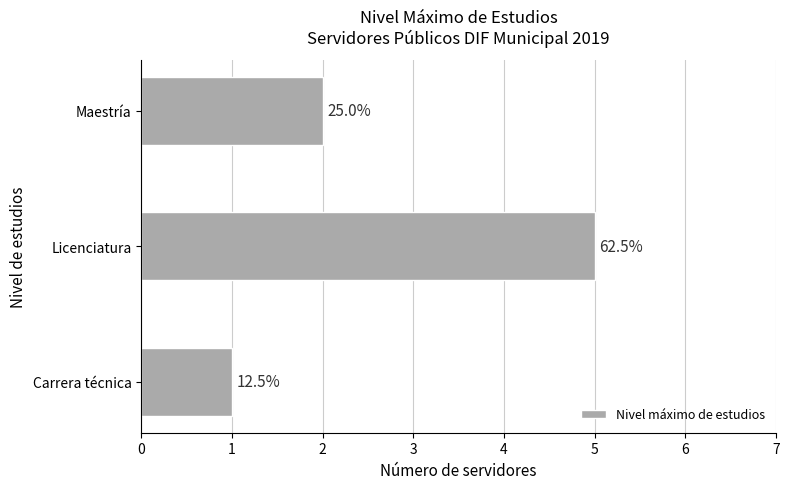

What is the average value?

3